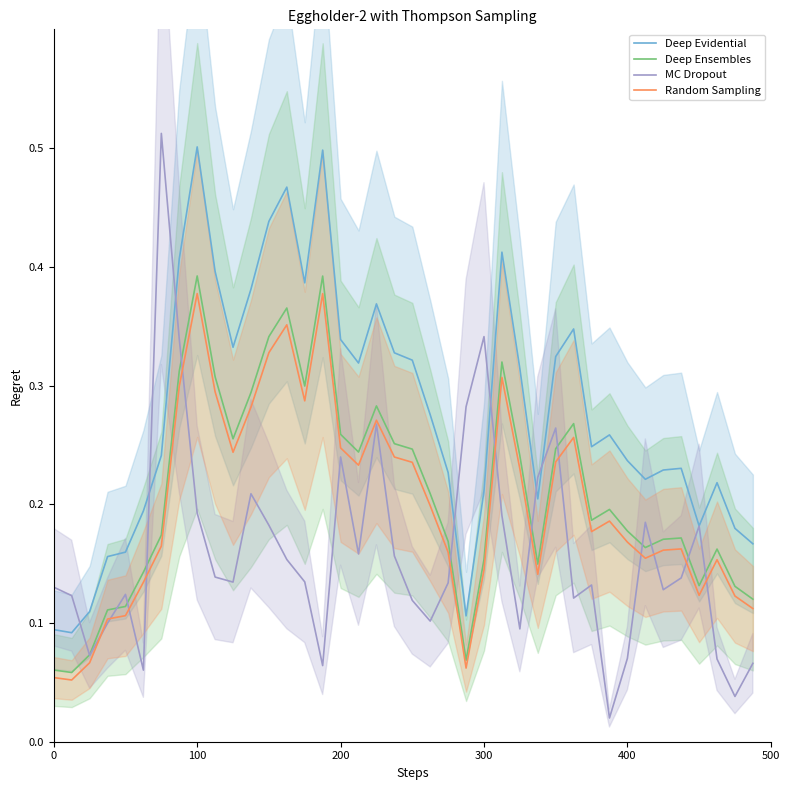

How many interior local valleys does the Deep Ensembles series have?

9